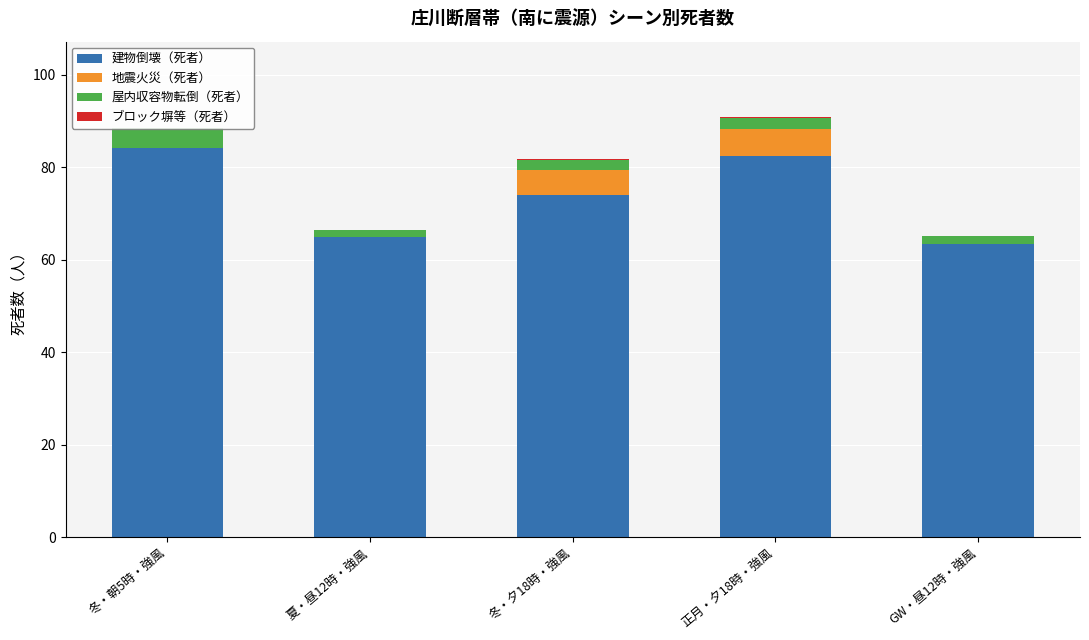

Rank the series at 夏・昼12時・強風 from highest to lowest value.

建物倒壊（死者）, 屋内収容物転倒（死者）, 地震火災（死者）, ブロック塀等（死者）